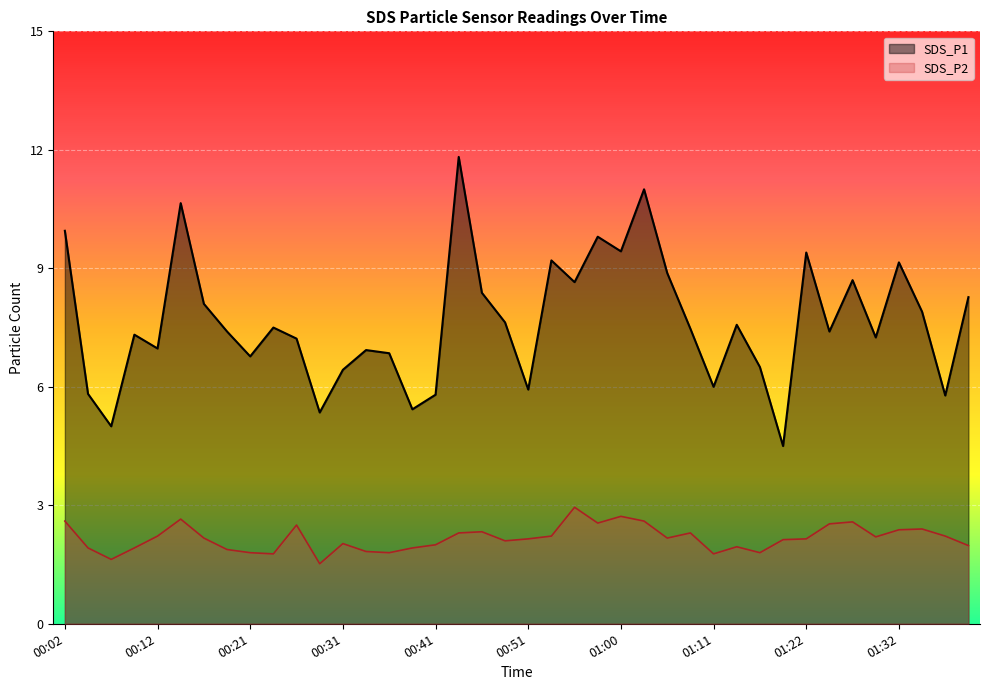

At 00:38, list the series in order from smallest to largest.

SDS_P2, SDS_P1